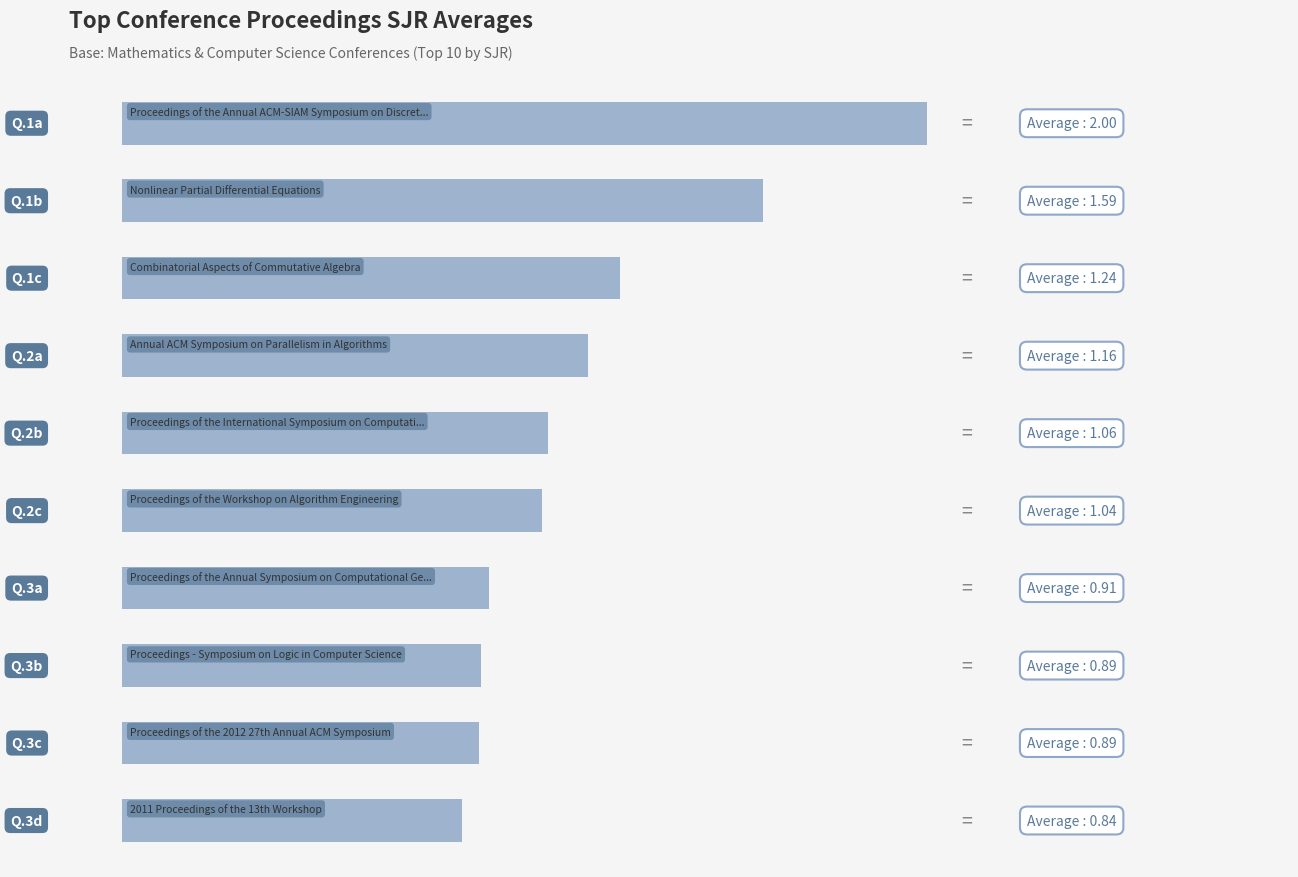

How many bars are there in total?

10